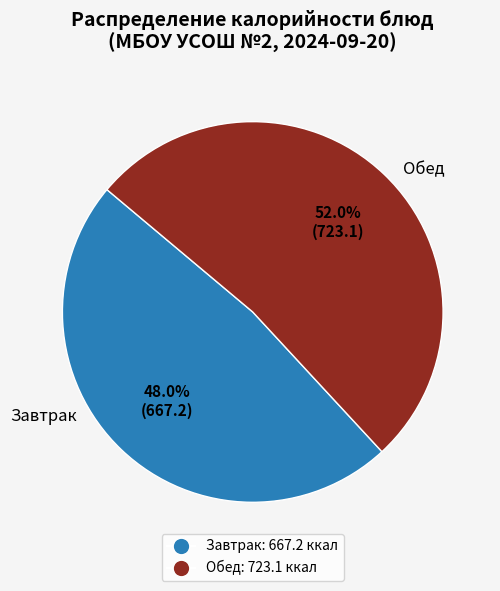

Is there any slice that represents more than half of the pie?

Yes